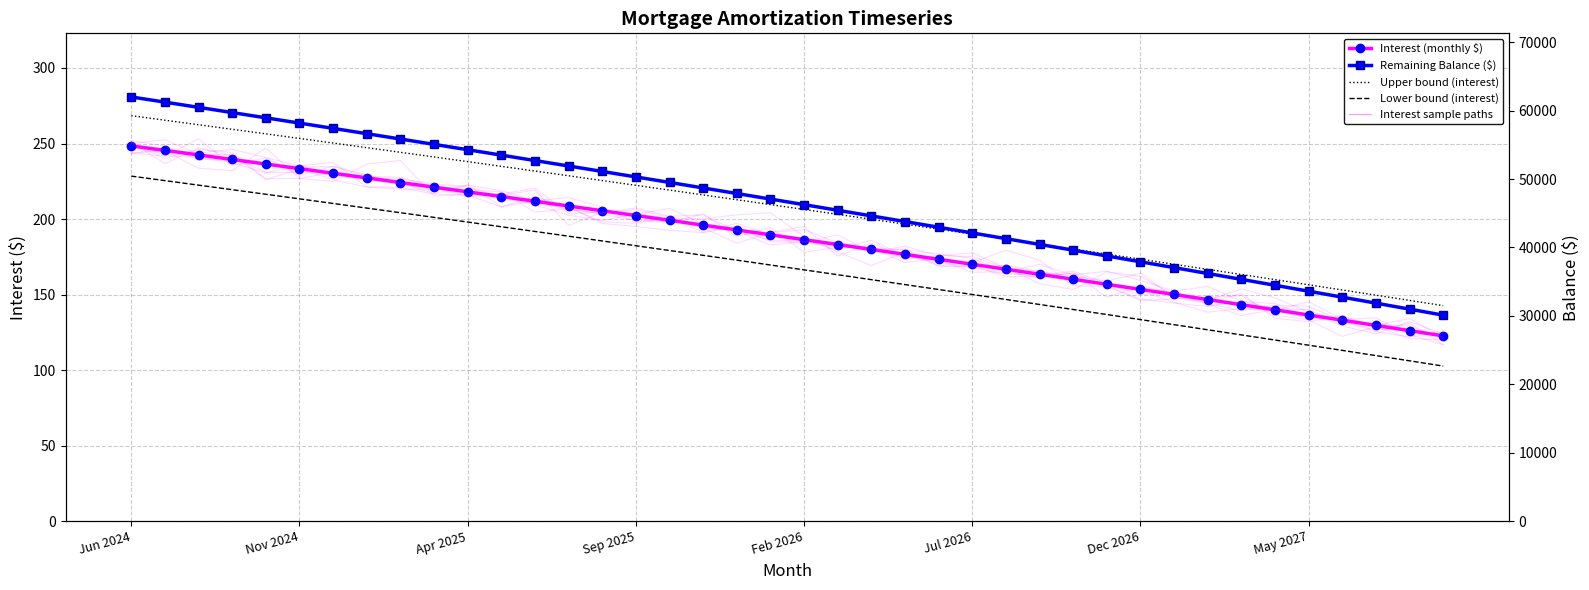

List the labels in order of Interest value, smallest first.

39, 38, 37, 36, 35, 34, 33, 32, 31, 30, 29, 28, 27, 26, 25, 24, 23, 22, 21, 20, 19, 18, 17, 16, 15, 14, 13, 12, 11, 10, 9, 8, May 2027, Dec 2026, Jul 2026, Feb 2026, Sep 2025, Apr 2025, Nov 2024, Jun 2024